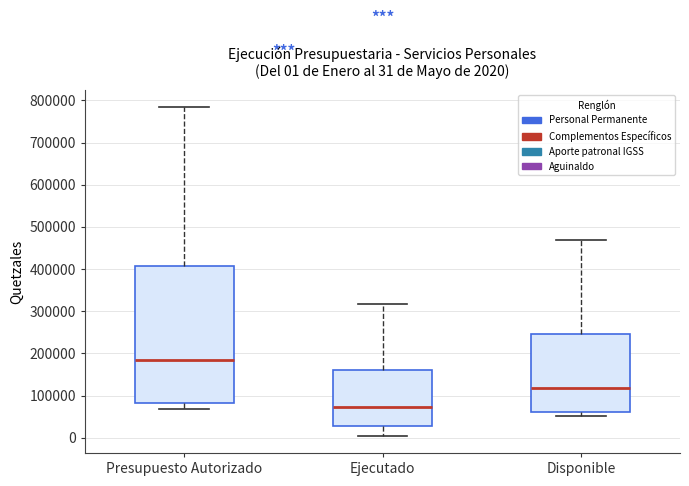

Which box has the highest median line?

Presupuesto Autorizado